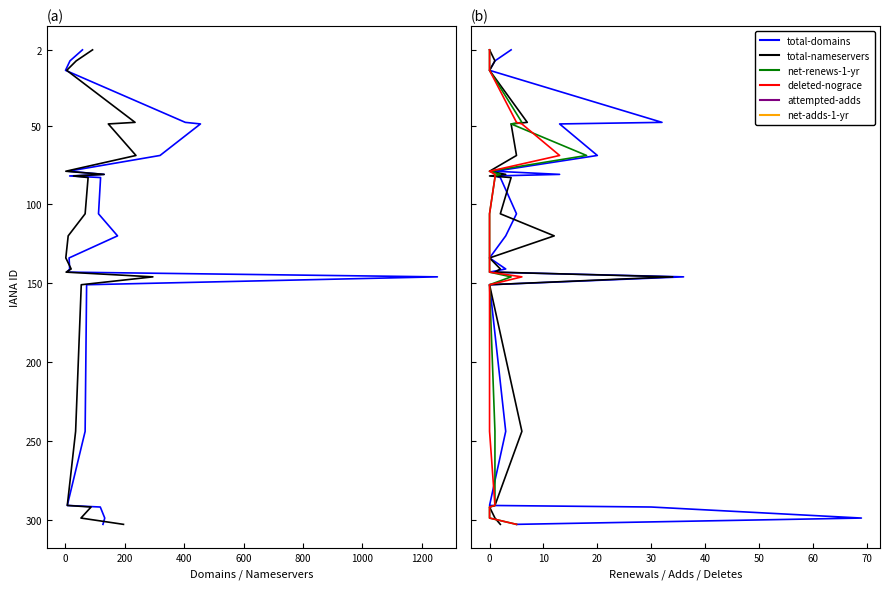

What are all the series names shown in the legend?

total domains, total nameservers, net renews 1 yr, deleted nograce, attempted adds, net adds 1 yr